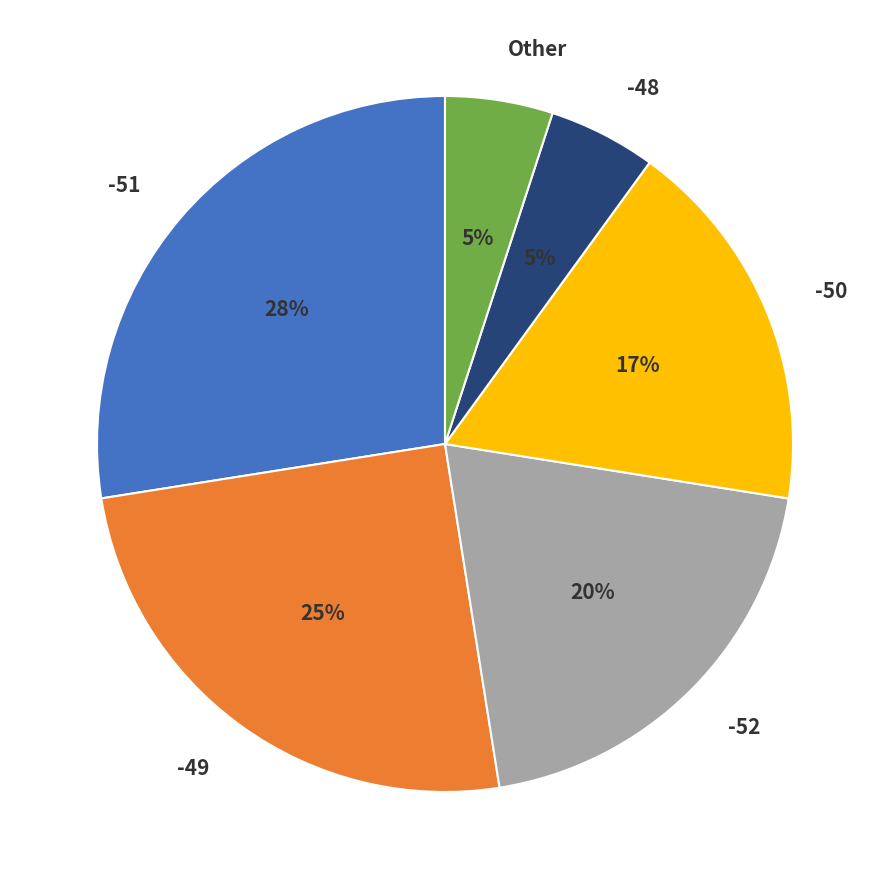

The -52 slice represents 14% of the pie. True or false?

False